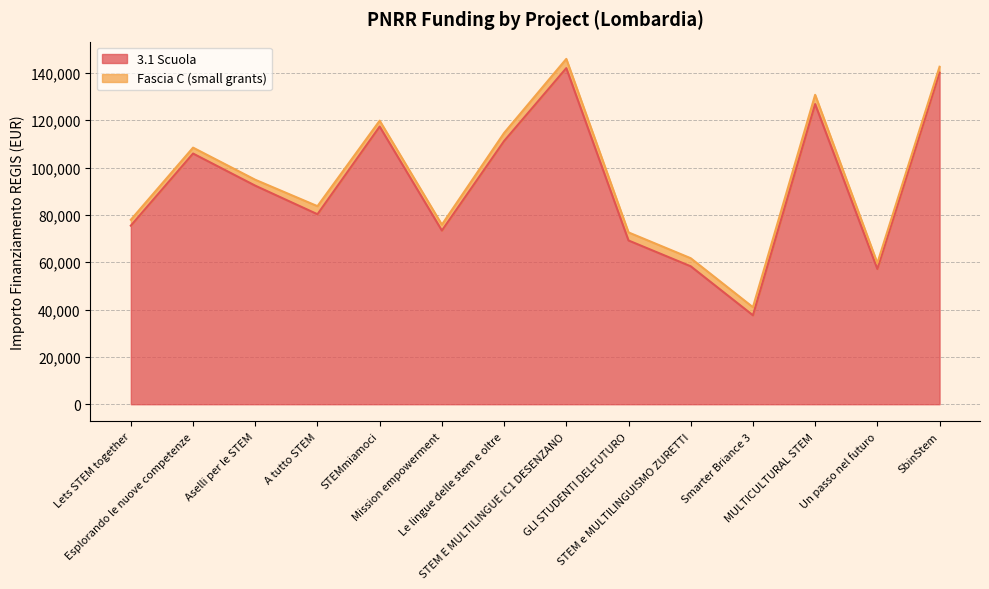

What is the average value?

91924.7